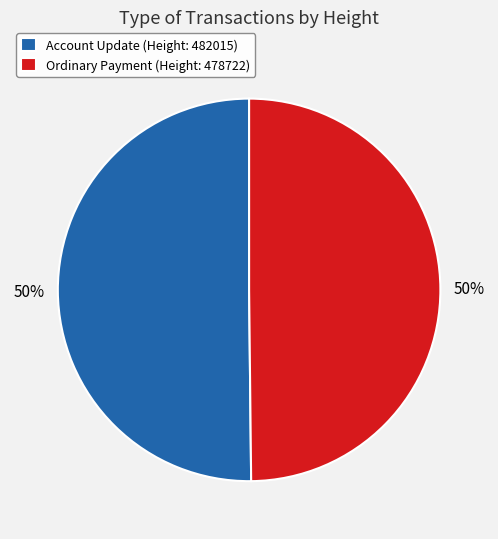

Is the sum of Ordinary Payment (Height: 478722) and Account Update (Height: 482015) greater than half?

Yes